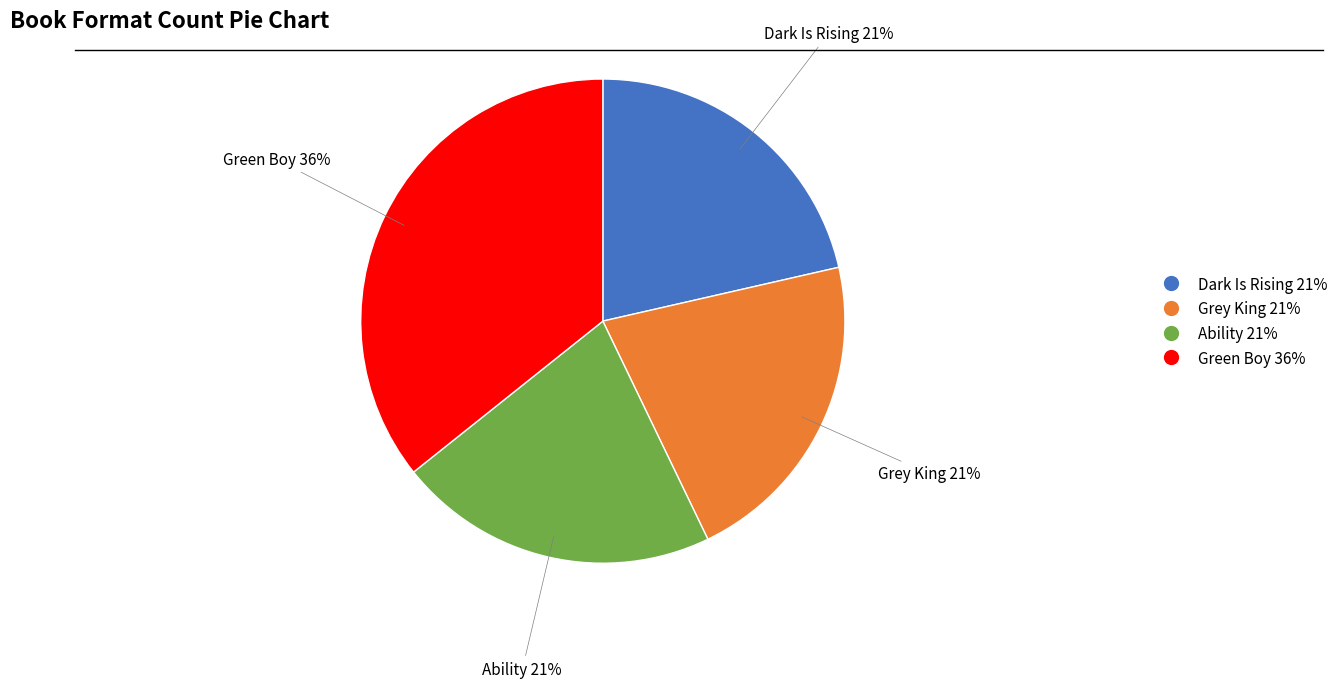

How many slices are in this pie chart?

4